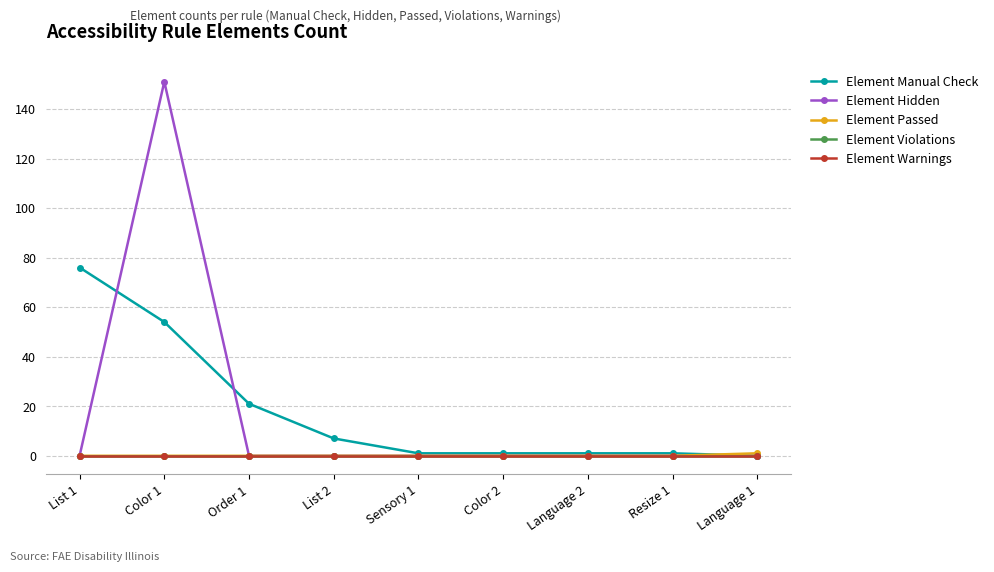

What is the sum of the Element Manual Check values at Language 2 and List 2?

8